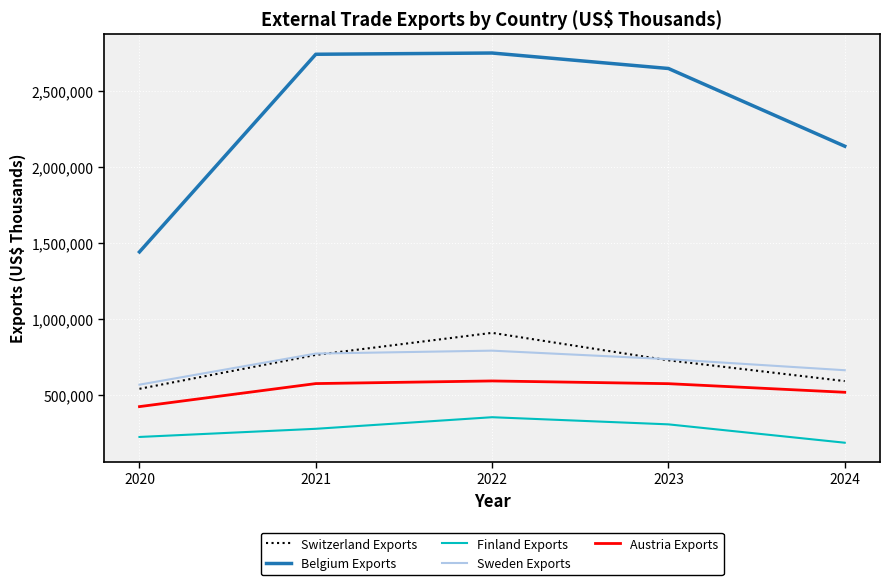

What is the total value across all series at 2023?

4979674